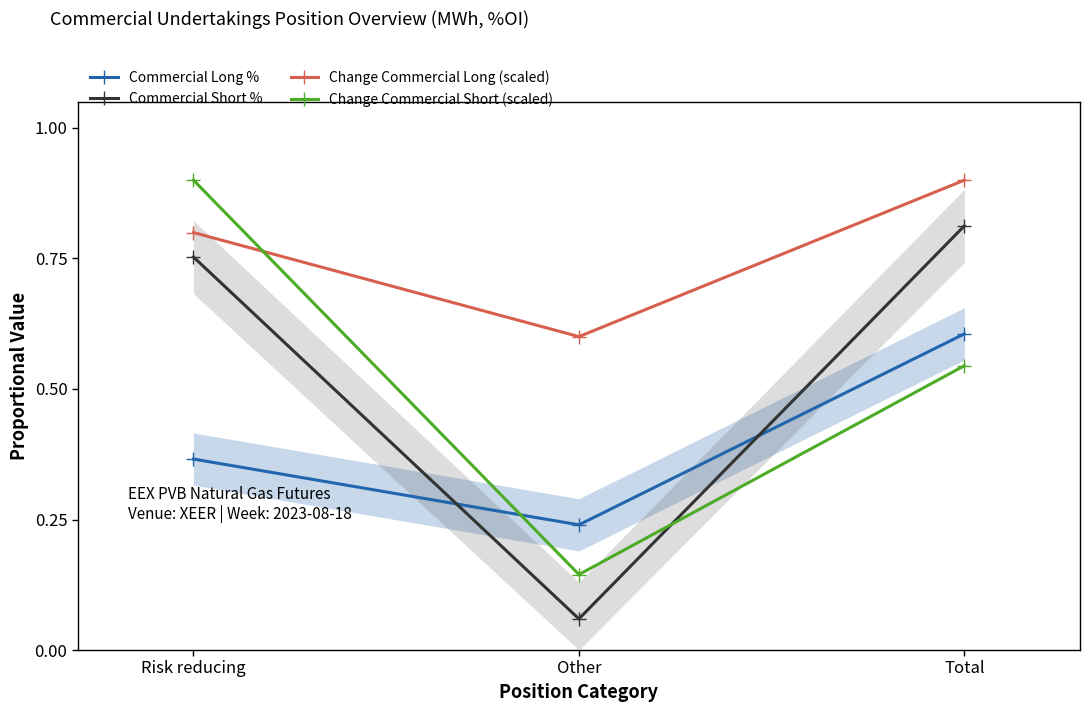

Count the number of data series in this chart.

4